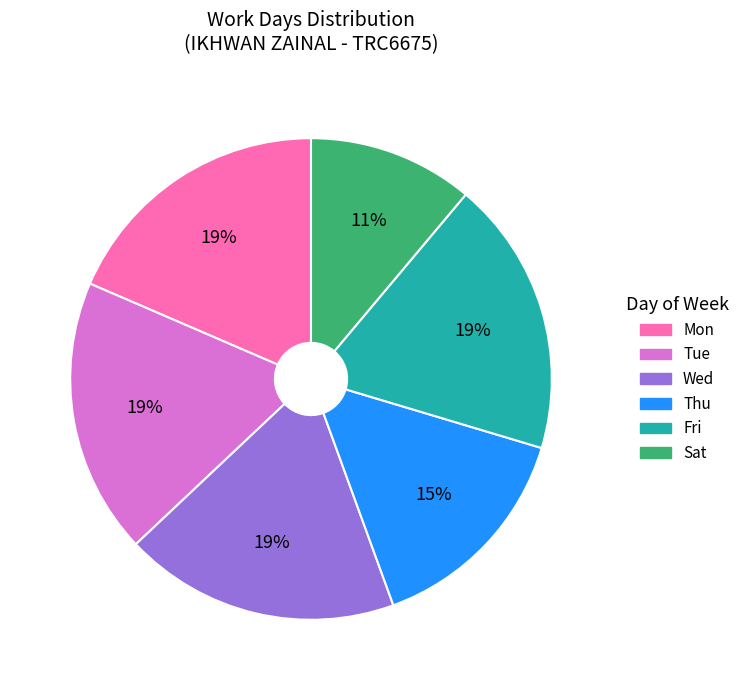

Is it true that Thu is 15% of the pie?

True